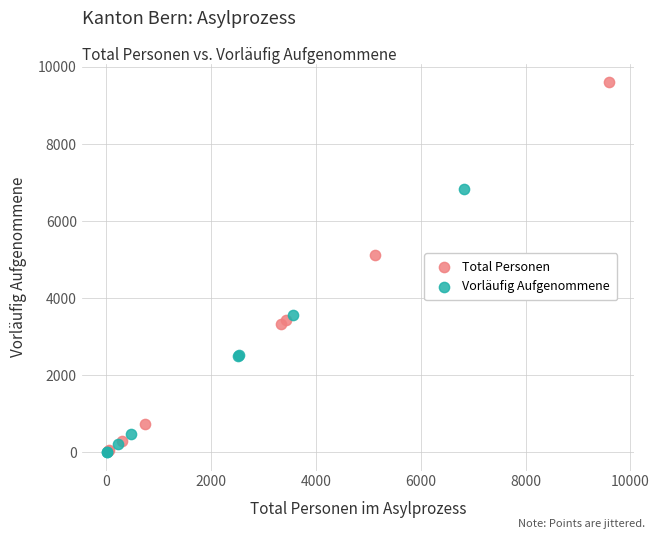

Which series reaches the maximum Y coordinate?

Total Personen